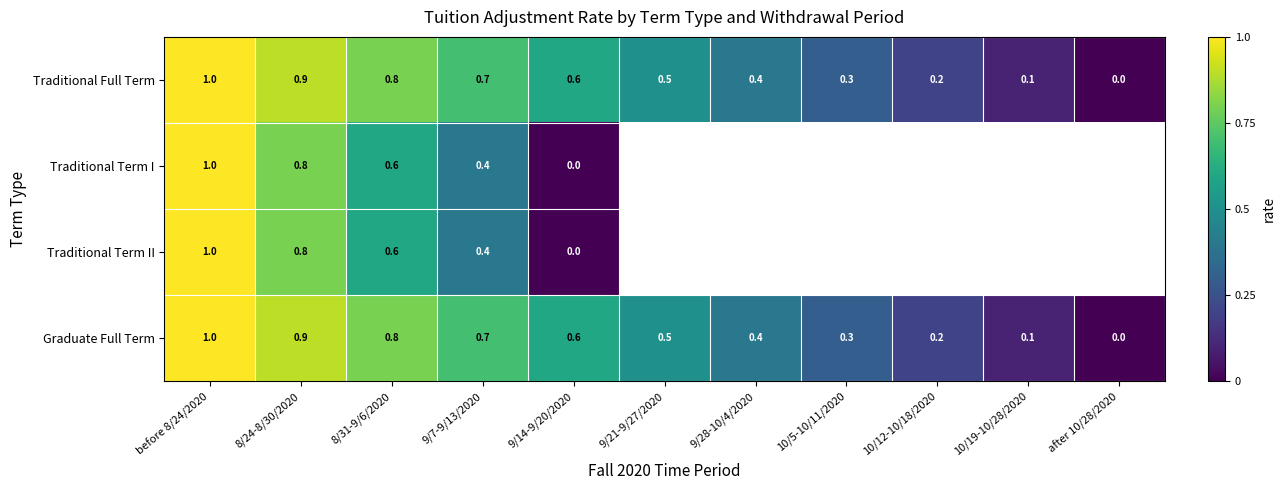

What is the approximate value of Graduate Full Term at 9/28-10/4/2020?

0.4